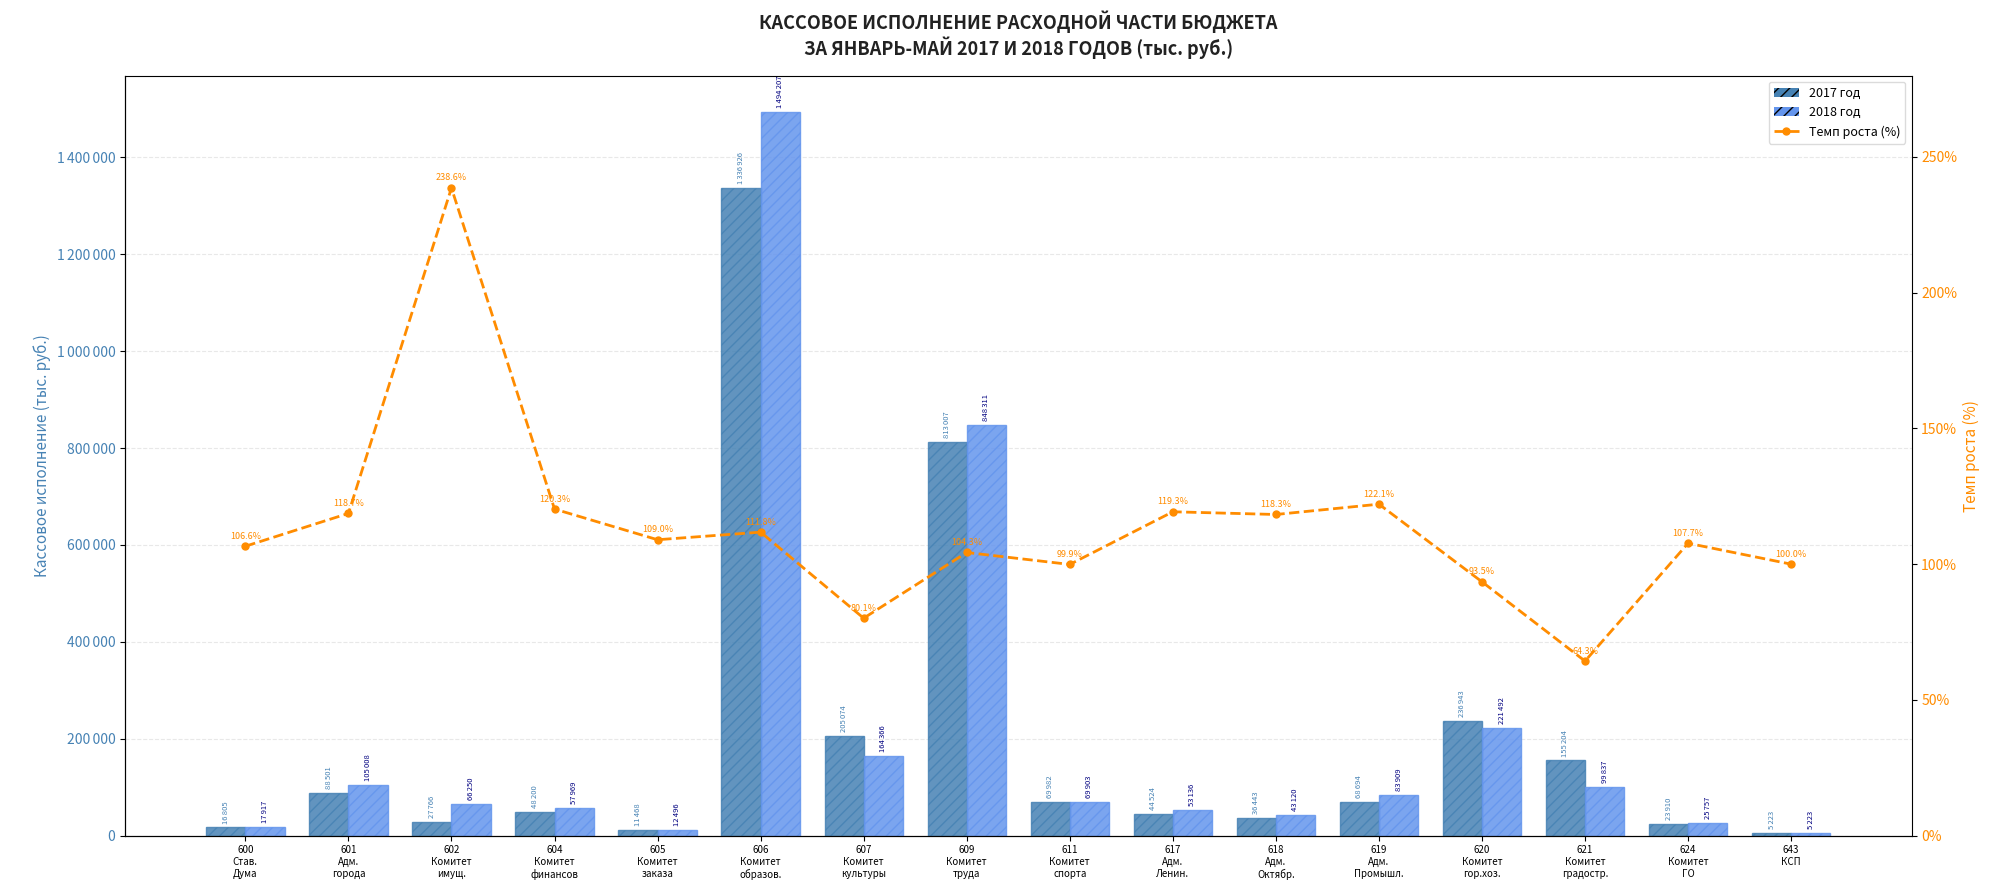

What is the approximate value of 2017 год at 607
Комитет
культуры?

205074.0